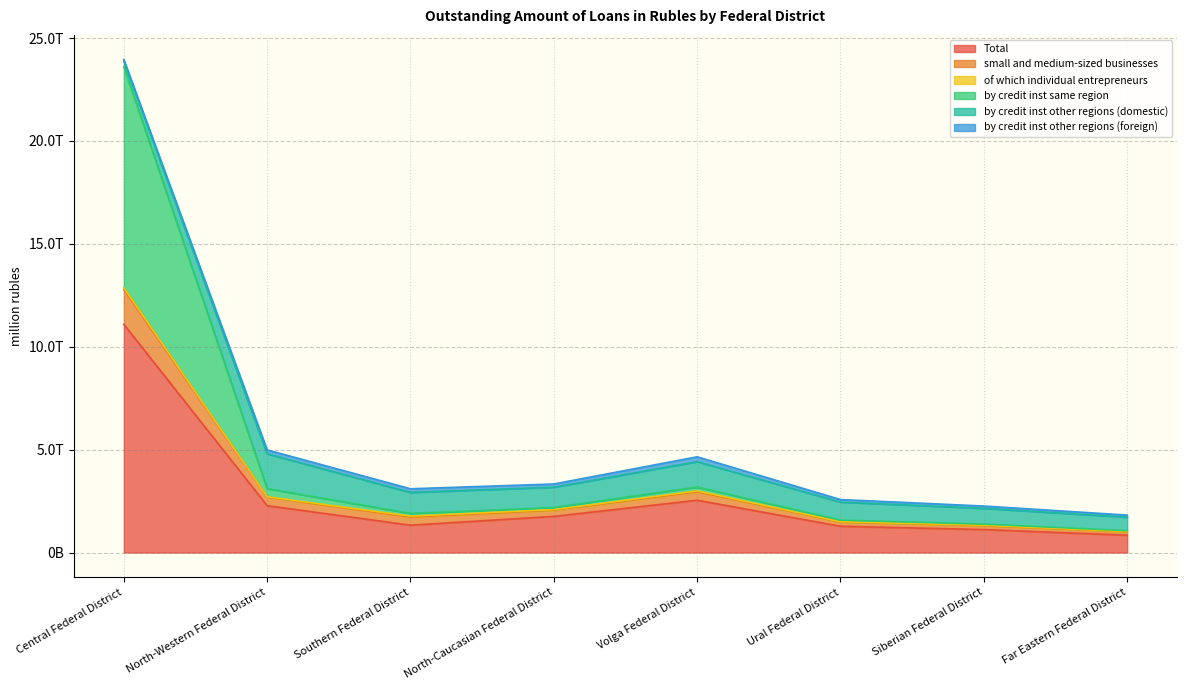

Does the chart have visible grid lines?

Yes